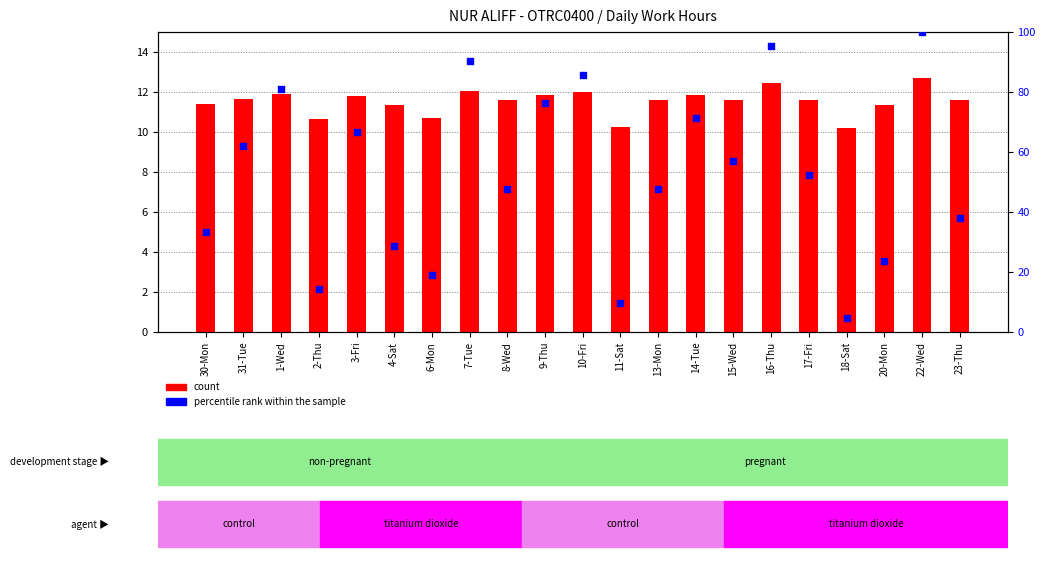

At which category is the sum across all series the highest?

22-Wed